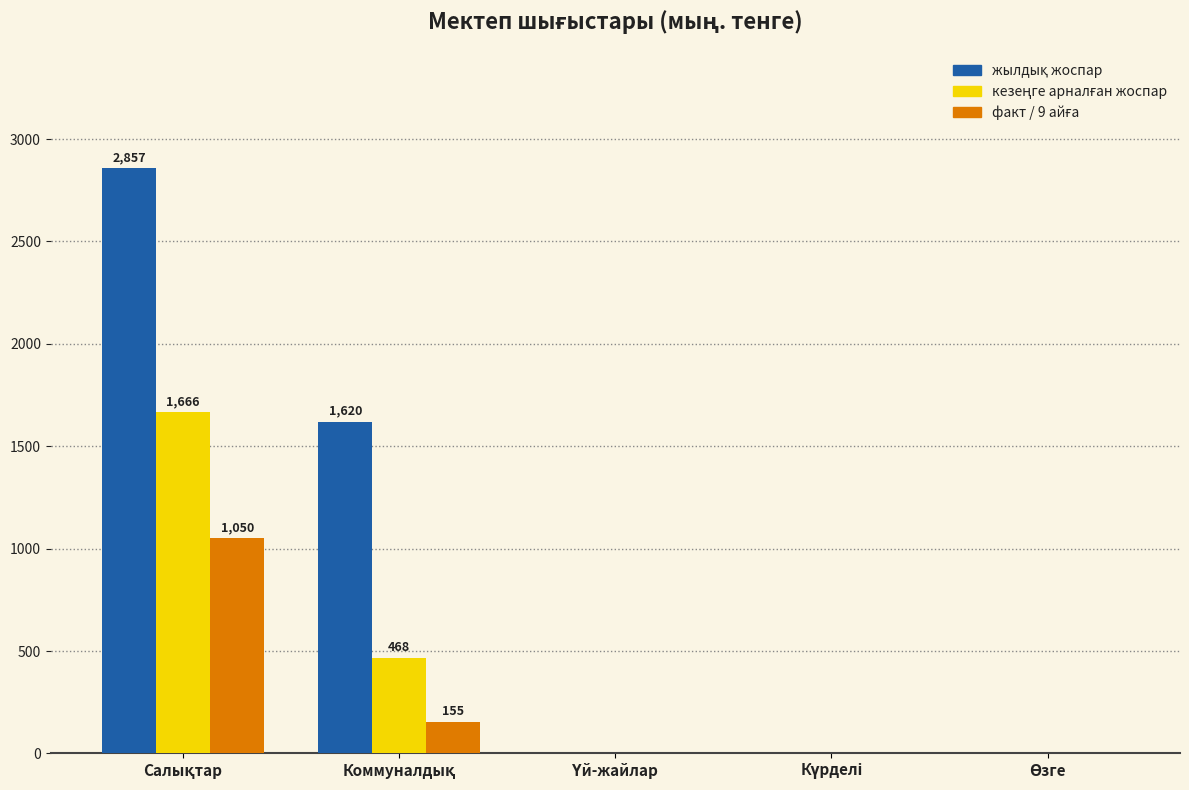

What is the greatest value displayed?

2857.0